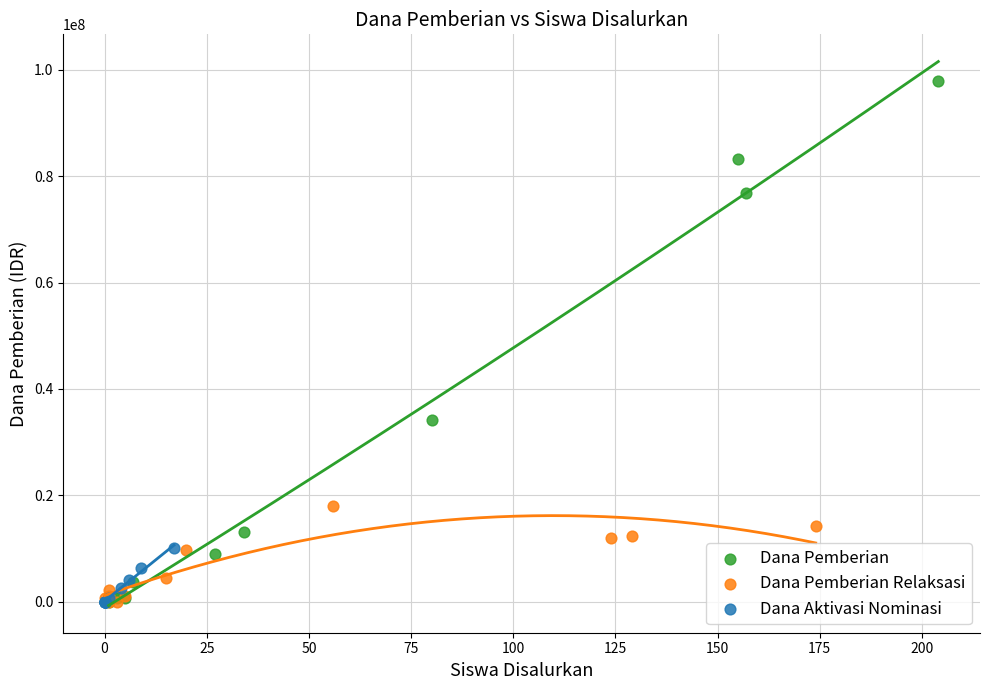

Which series has the widest spread of Y values?

Dana Pemberian